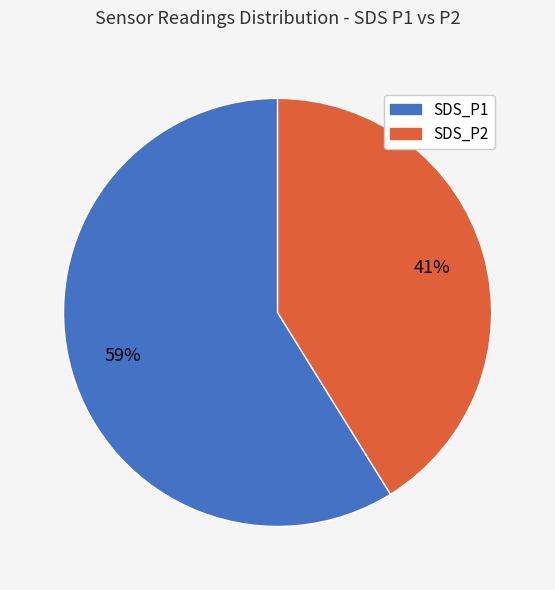

What percentage is the SDS_P2 slice, to the nearest percent?

41%